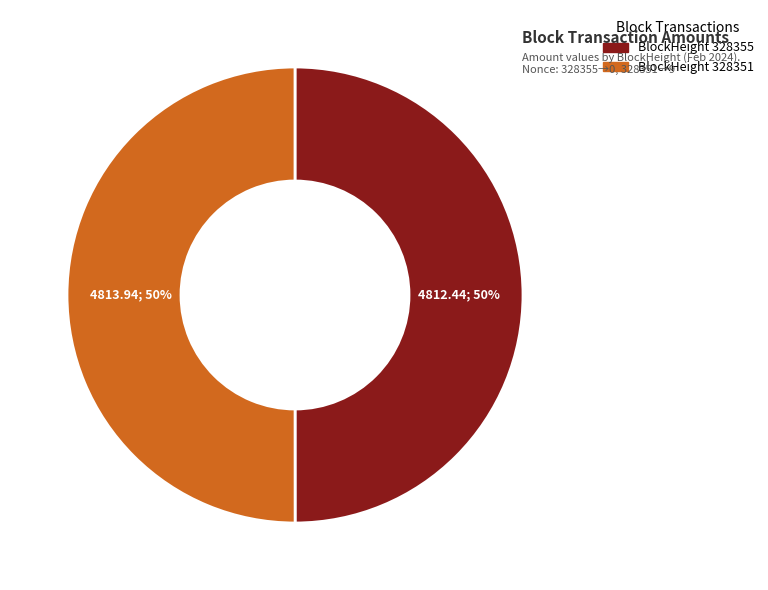

To the nearest percent, what is the average slice percentage?

50%